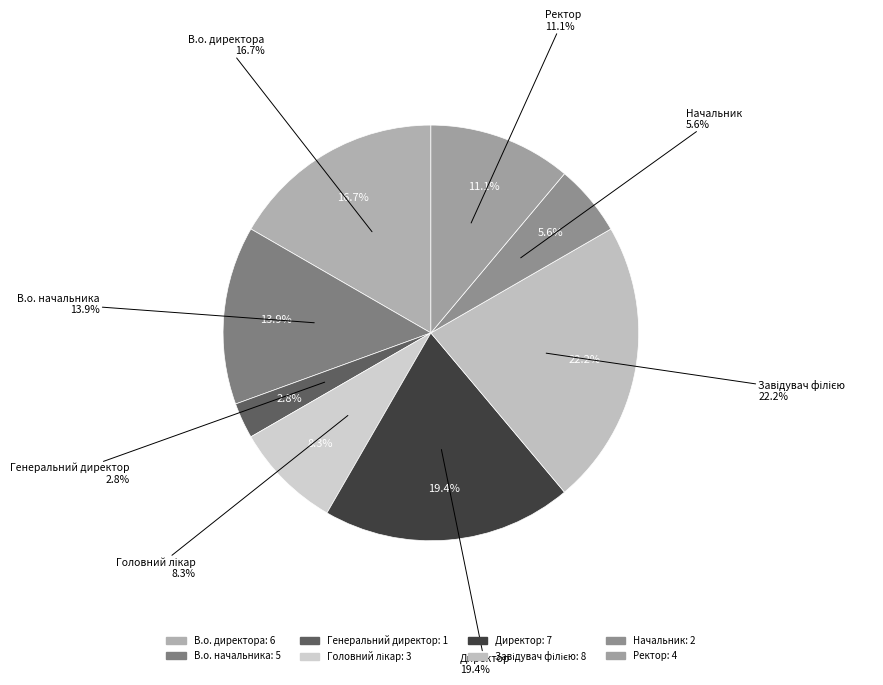

Which slice is the largest?

Завідувач філією